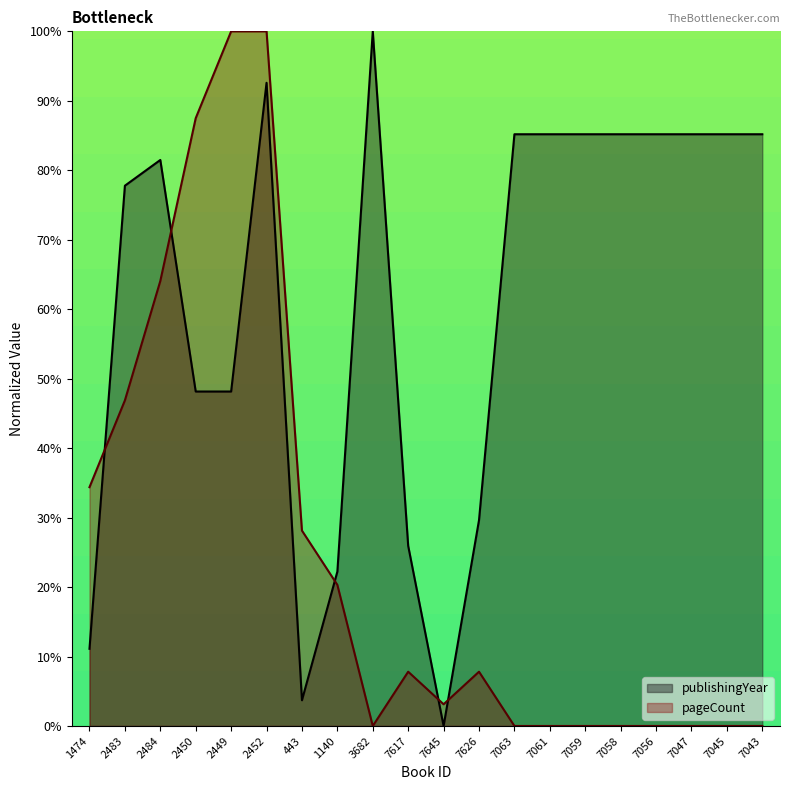

How many interior local valleys does the publishingYear series have?

2